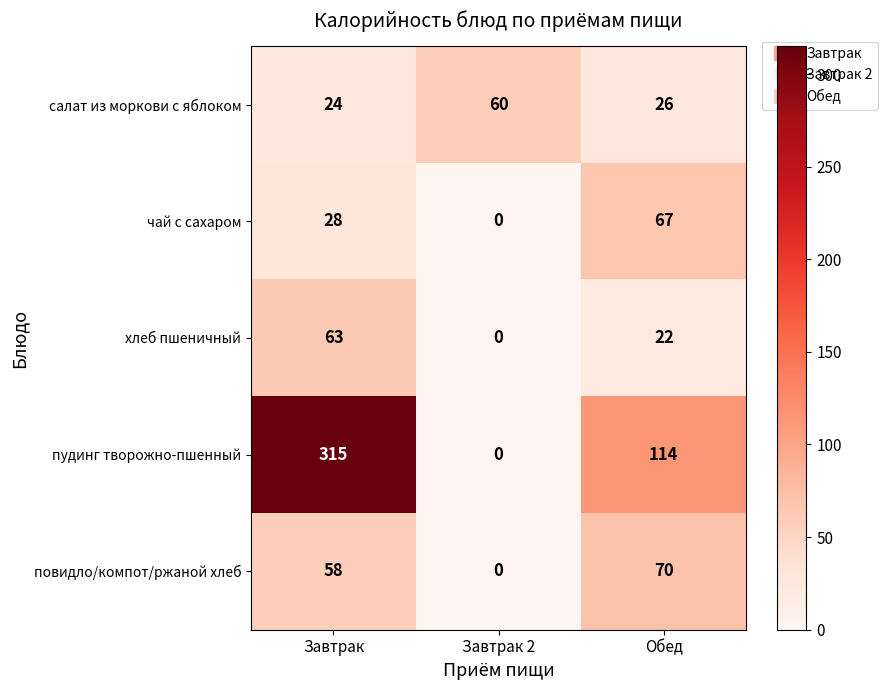

Which series has the widest spread of values?

пудинг творожно-пшенный